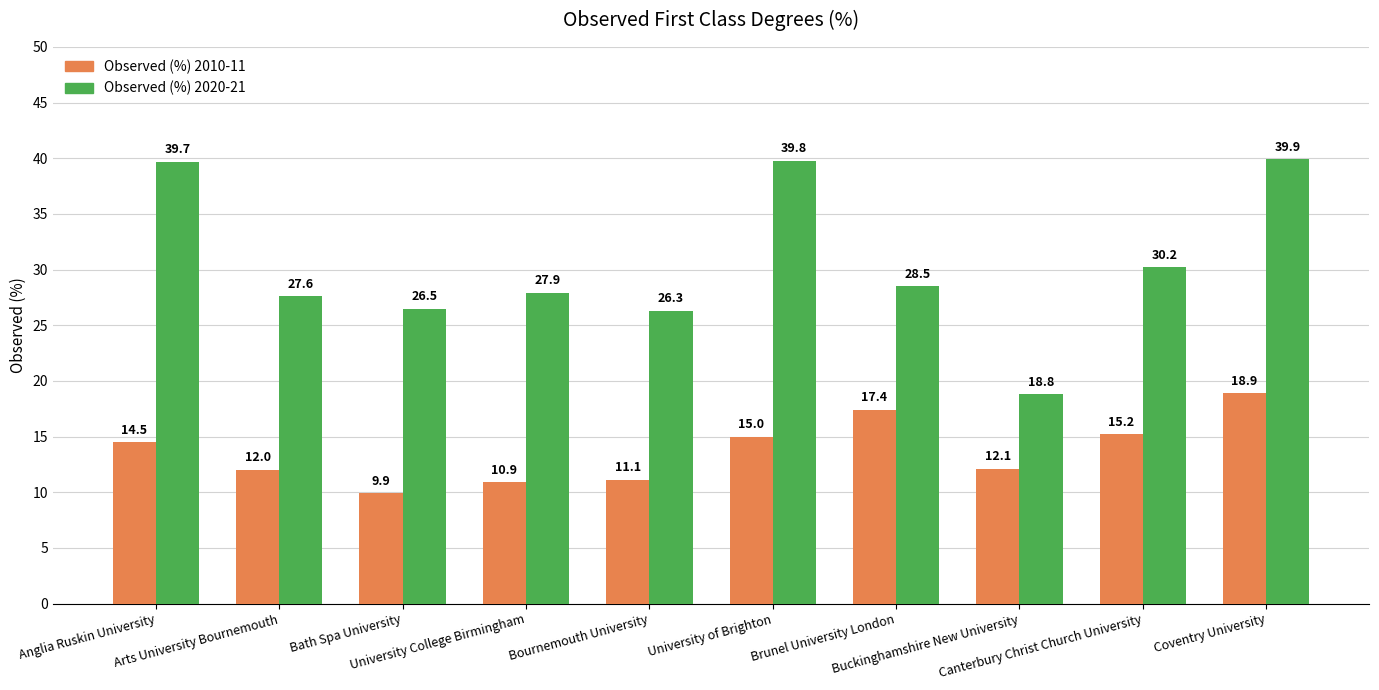

Which category has the lowest value in the Observed (%) 2020-21 series?

Buckinghamshire New University